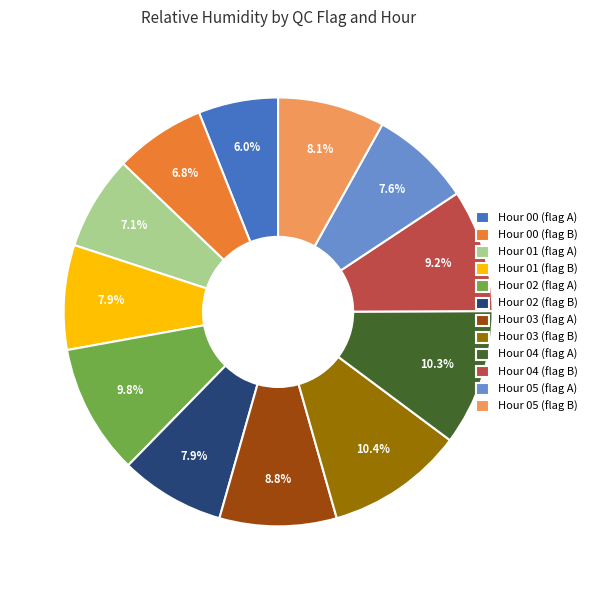

Do Hour 03 (flag B) and Hour 01 (flag B) together represent more than half of the pie?

No